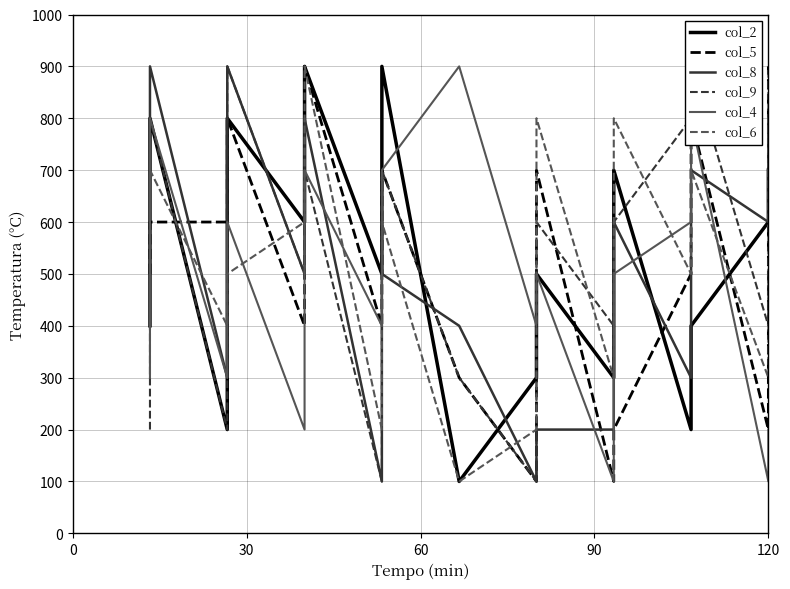

Rank the series by their maximum value, from lowest to highest.

col_2, col_5, col_8, col_9, col_4, col_6